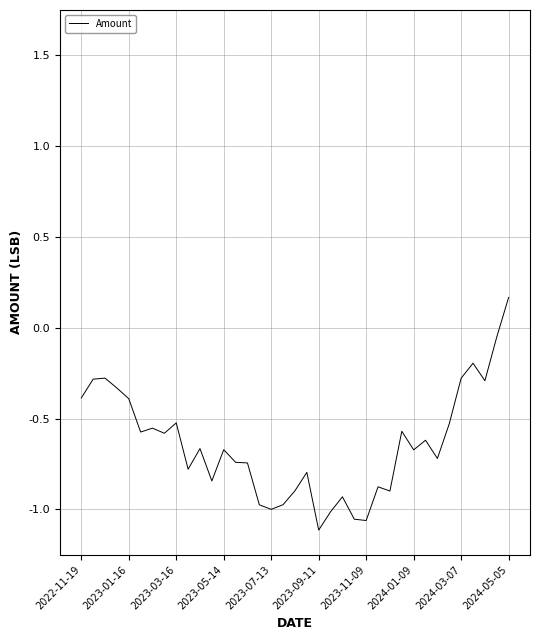

What is the difference between the maximum and minimum values?

1.3